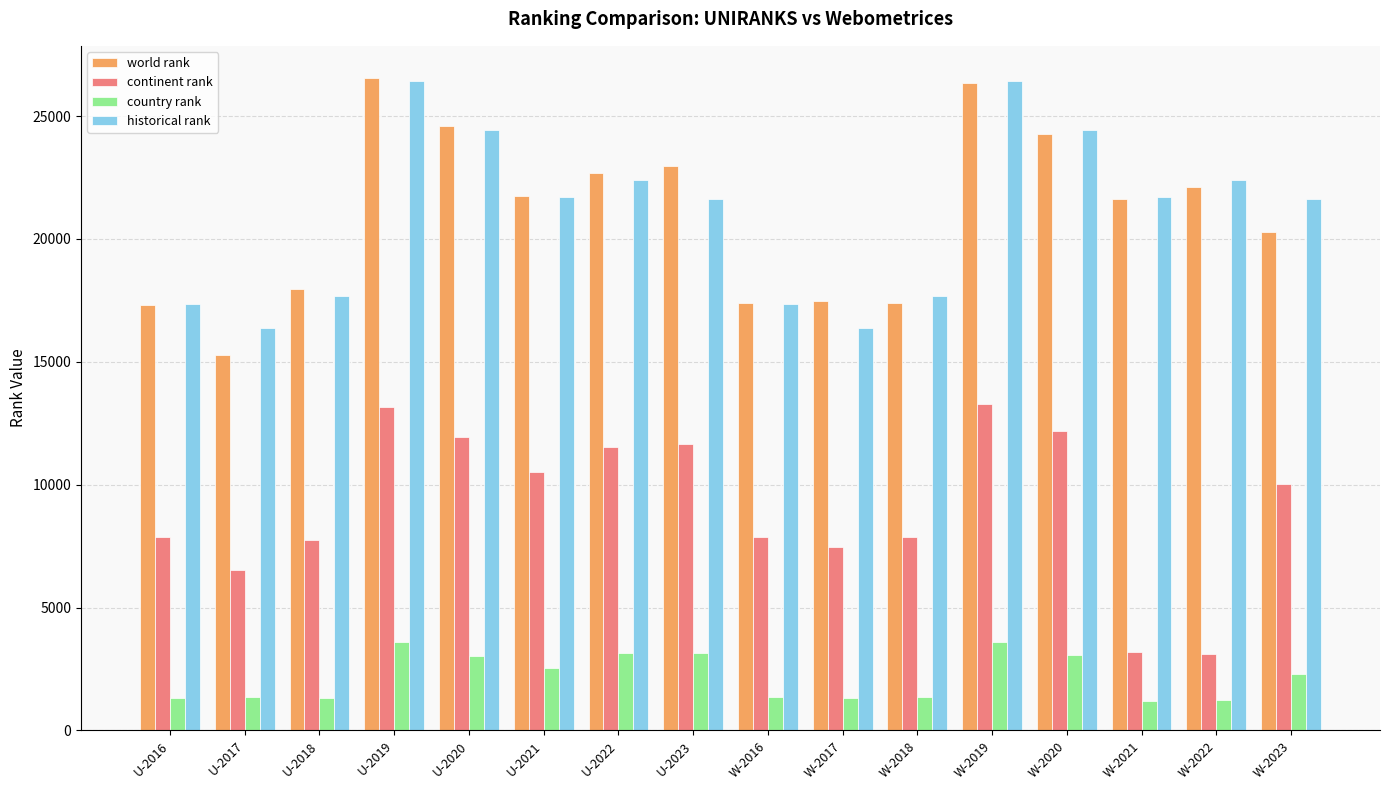

True or false: world rank has a value of 42049.6 at W-2020.

False